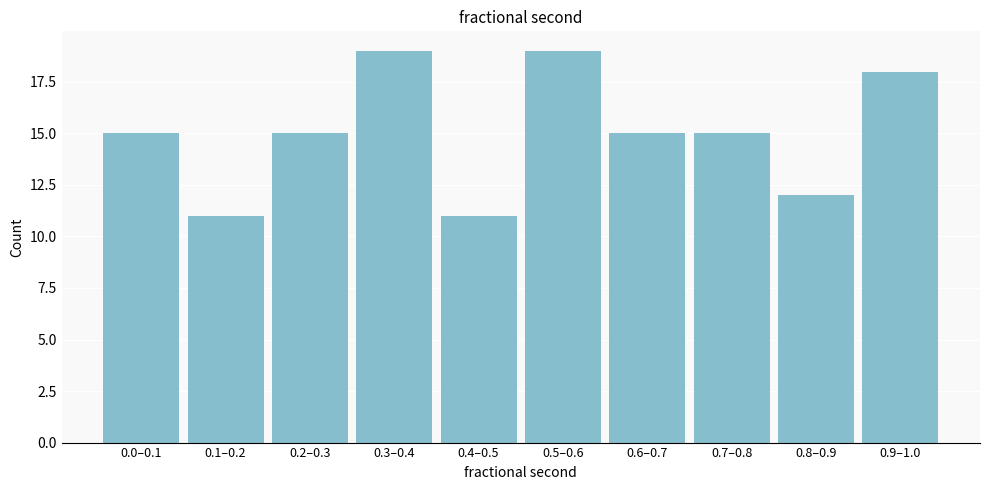

Reading left to right, transcribe all the data shown in this chart.

0.0–0.1=15	0.1–0.2=11	0.2–0.3=15	0.3–0.4=19	0.4–0.5=11	0.5–0.6=19	0.6–0.7=15	0.7–0.8=15	0.8–0.9=12	0.9–1.0=18